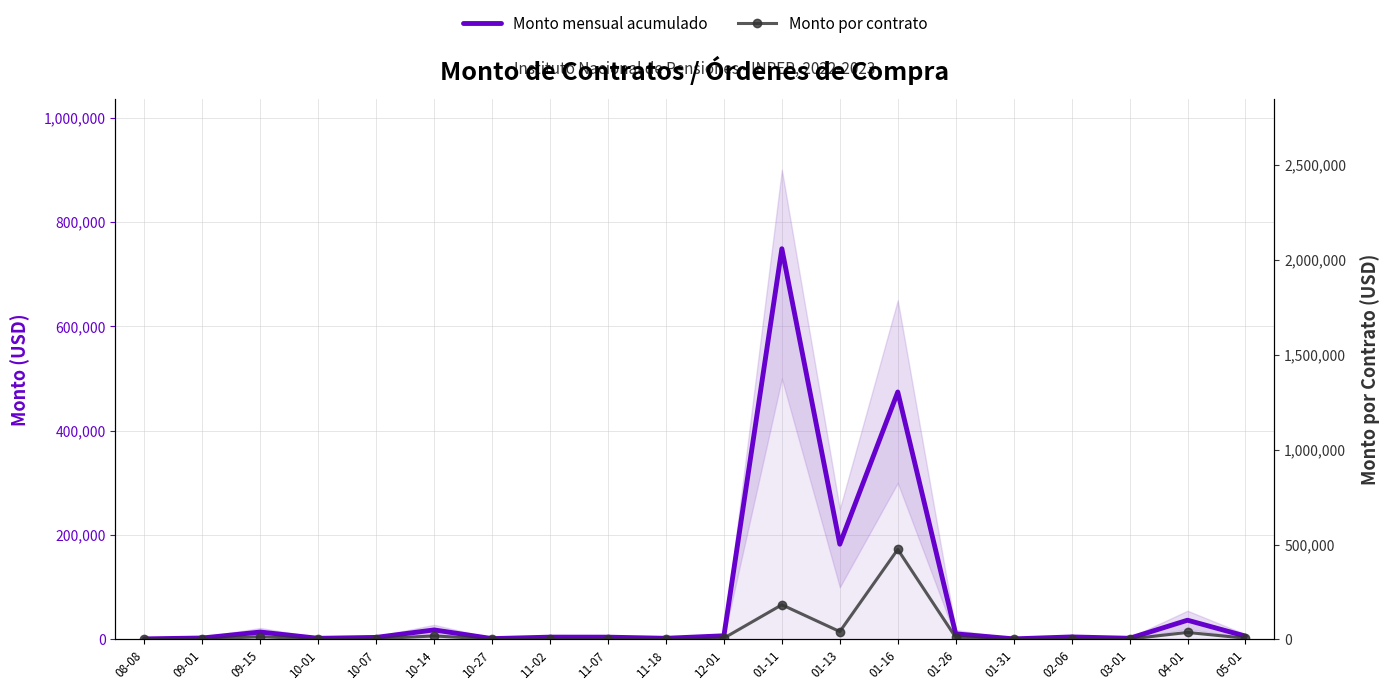

Which series has the largest total across all categories?

Monto mensual acumulado